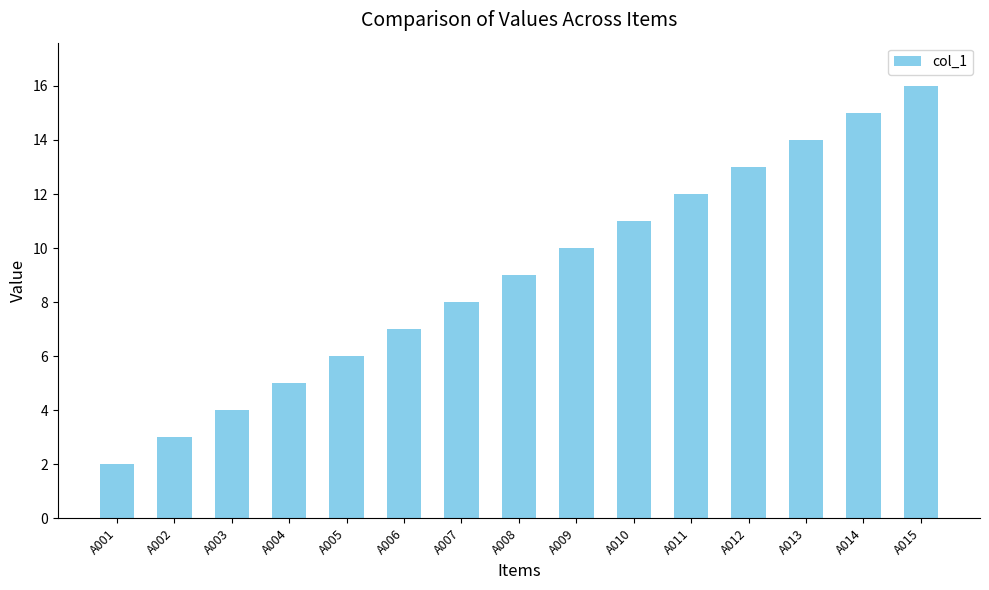

What is the sum of all values?

135